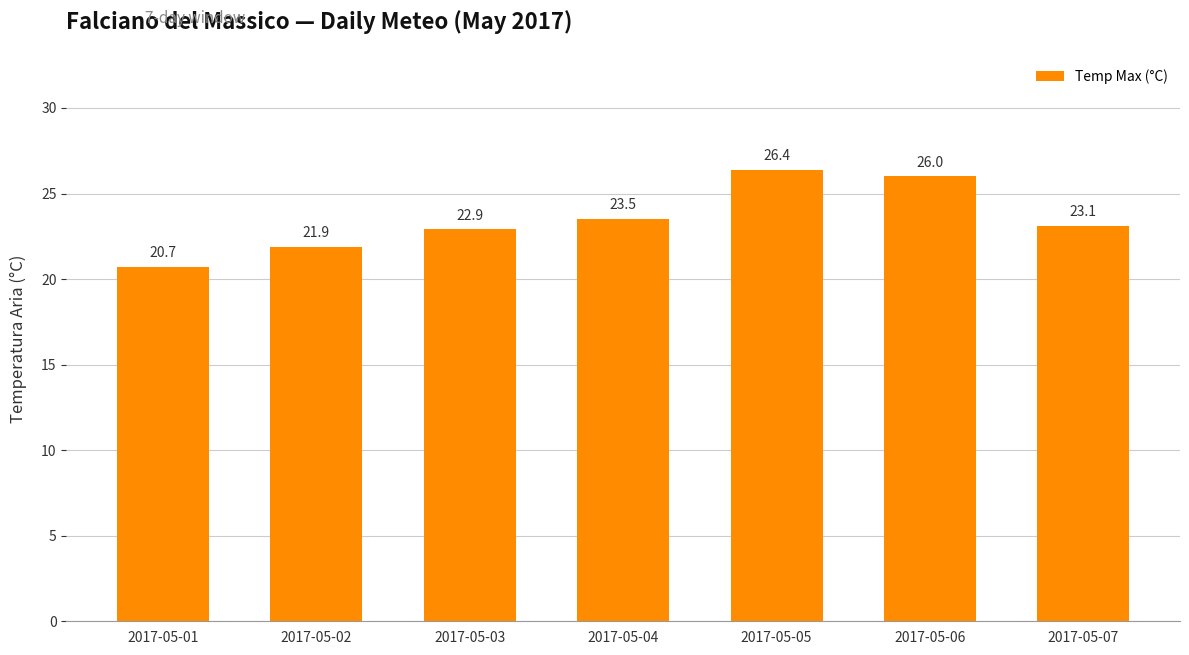

The value at 2017-05-07 is 23.1. True or false?

True